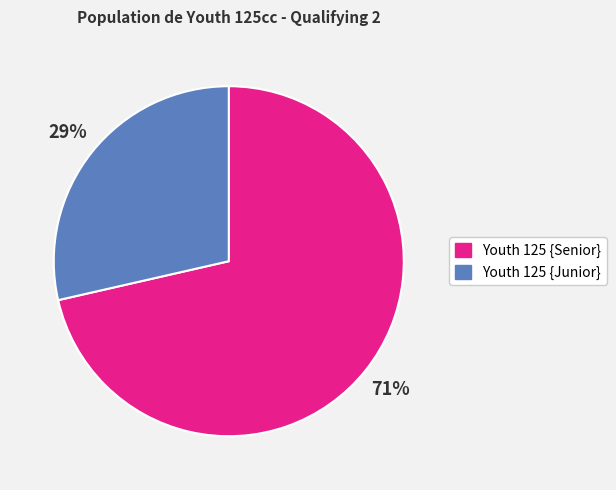

How many slices are in this pie chart?

2